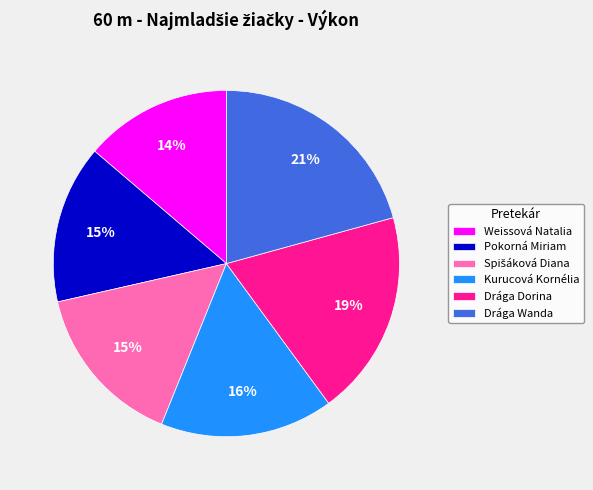

To the nearest percent, what is the average slice percentage?

17%